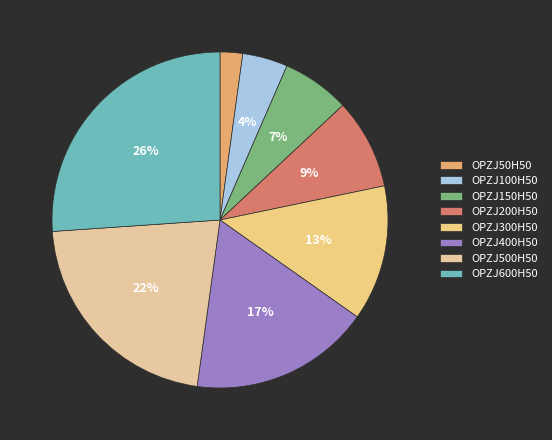

The OPZJ500H50 slice represents 30% of the pie. True or false?

False